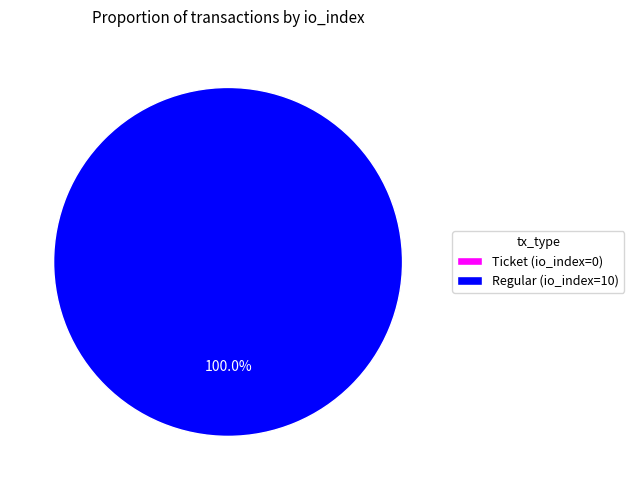

Is it true that Ticket (io_index=0) is 0% of the pie?

True